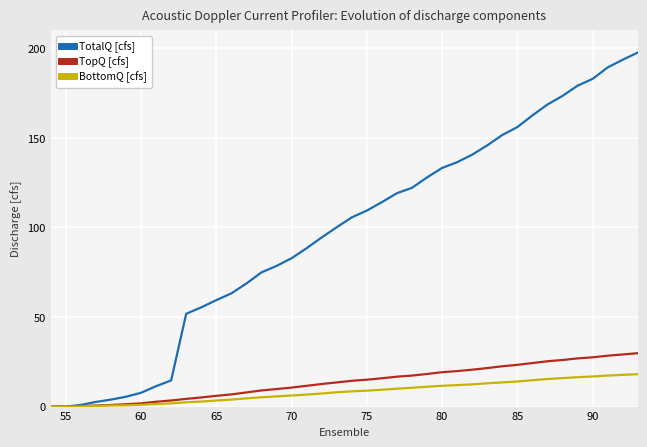

Which series has the largest total across all categories?

TotalQ [cfs]